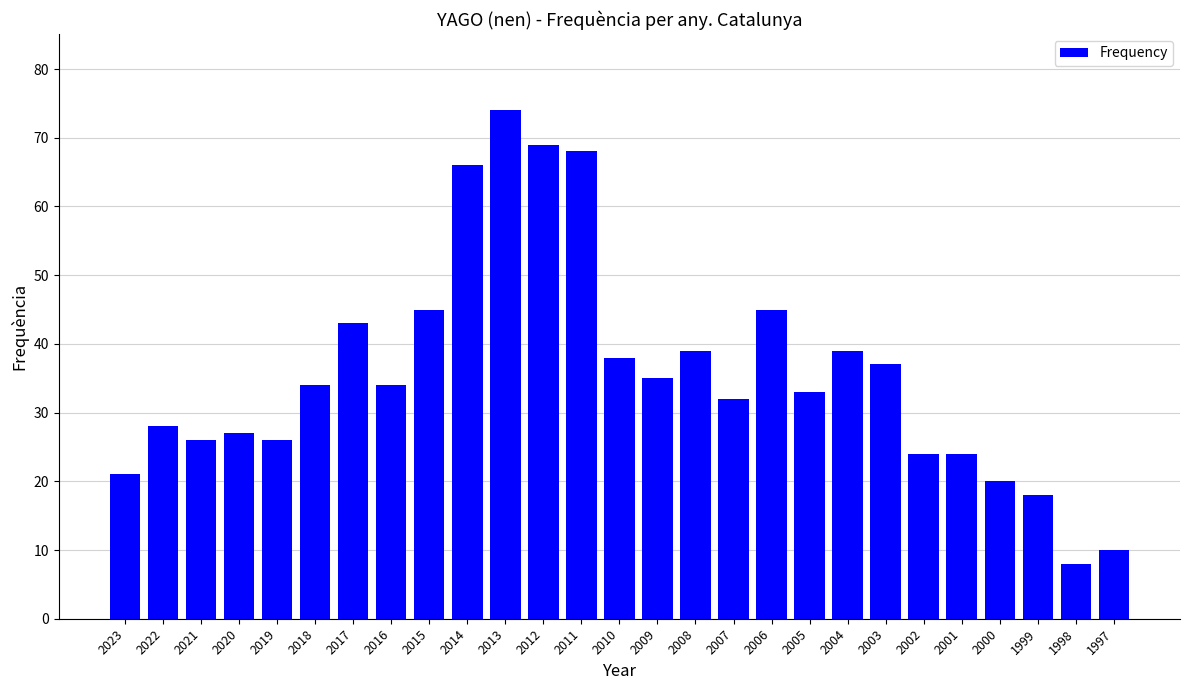

What is the approximate value at 2017, to the nearest 5?

45